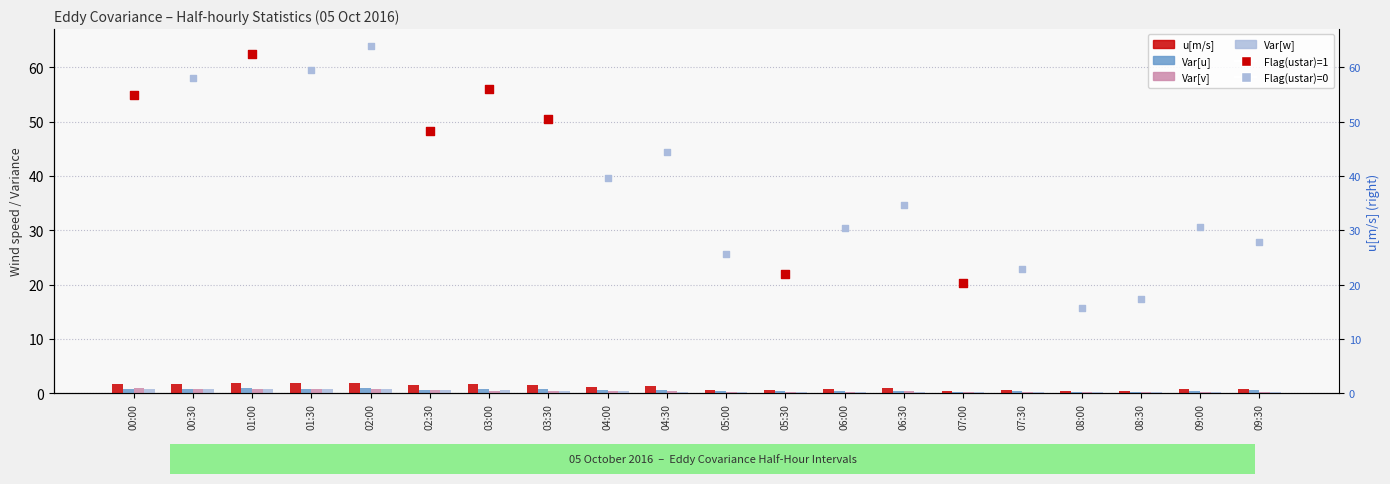

Is the value of u[m/s] at 03:00 greater than the value of Var[u] at 02:00?

Yes